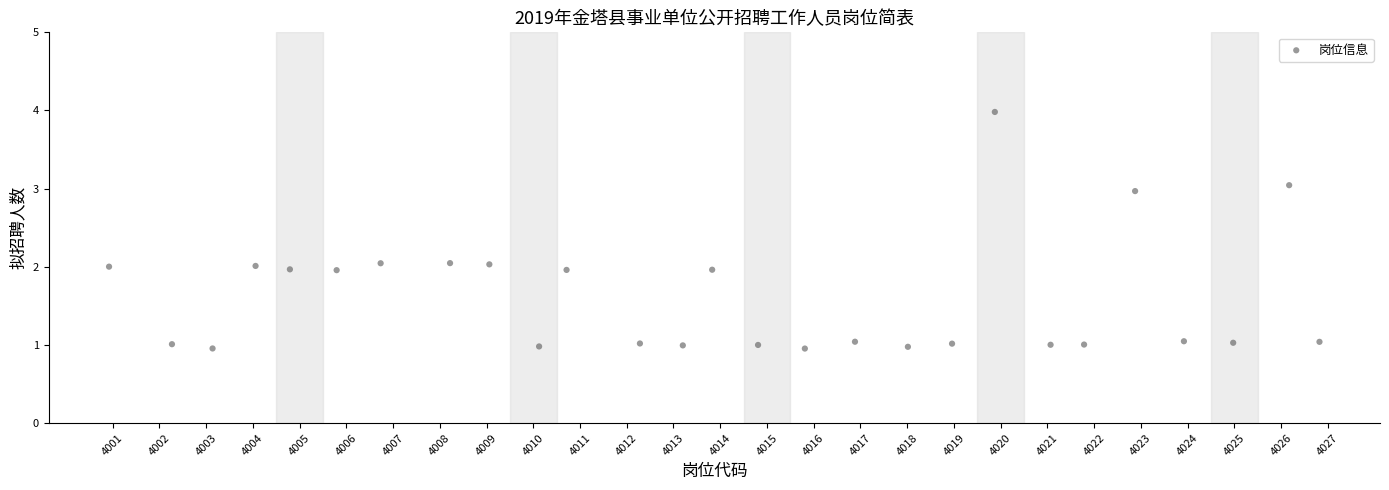

What is the range of X values (max minus min)?

25.9